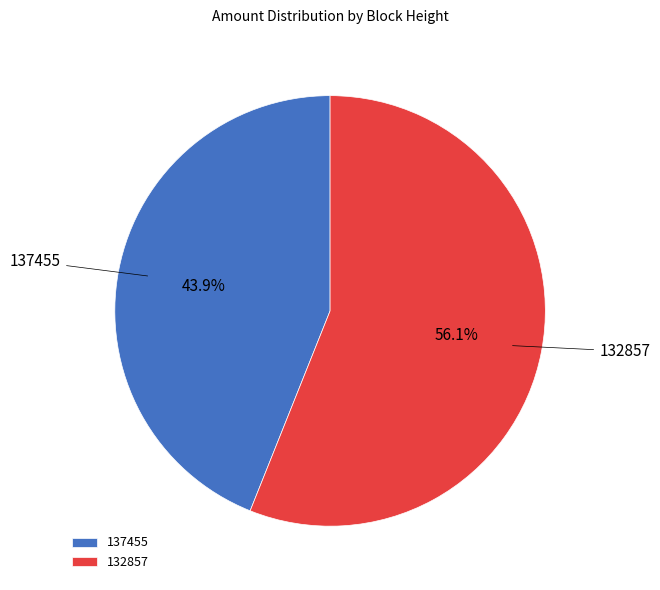

To the nearest percent, what portion does 132857 represent?

56%